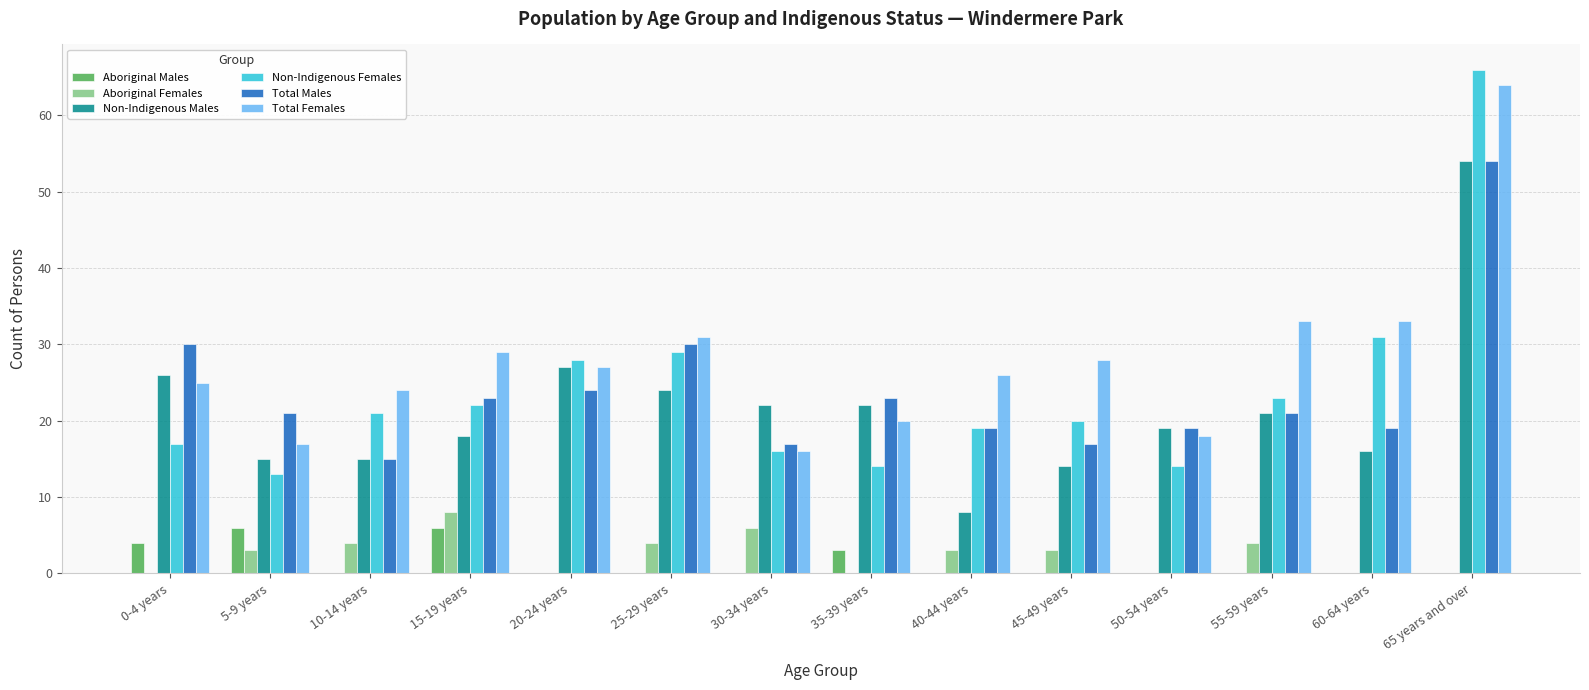

What is the spread (max minus min) of values at 40-44 years?

26